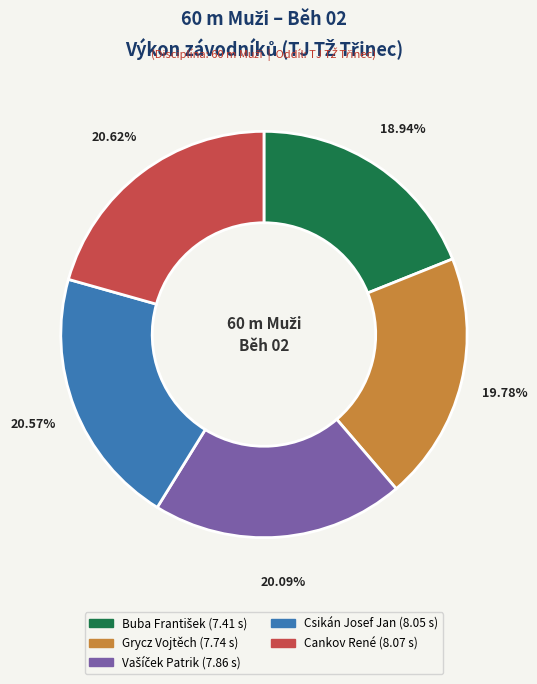

Is there a majority slice in this chart?

No